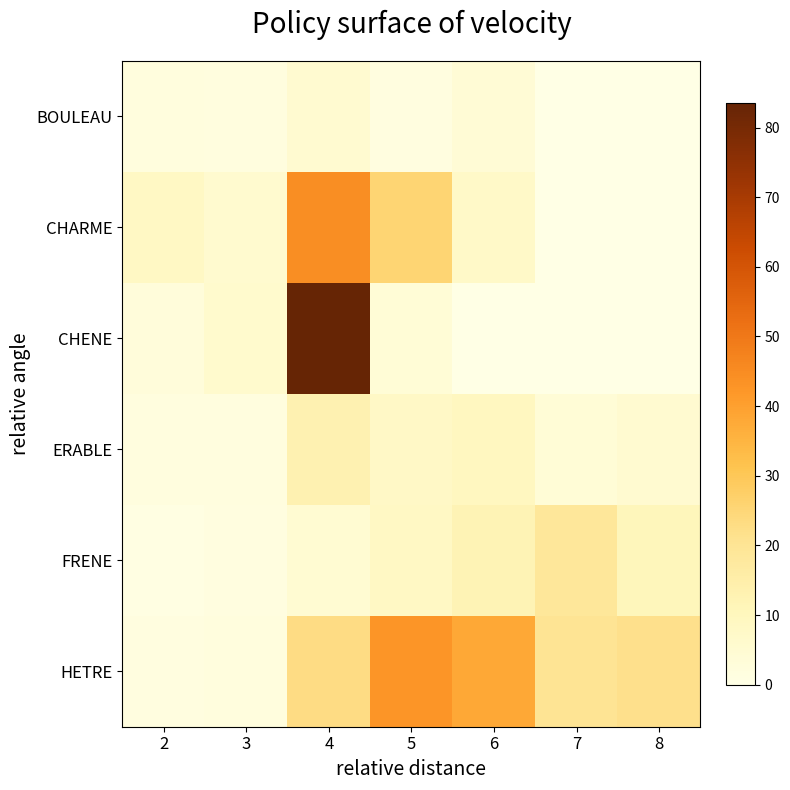

Between 8 and 2, which is larger?

2